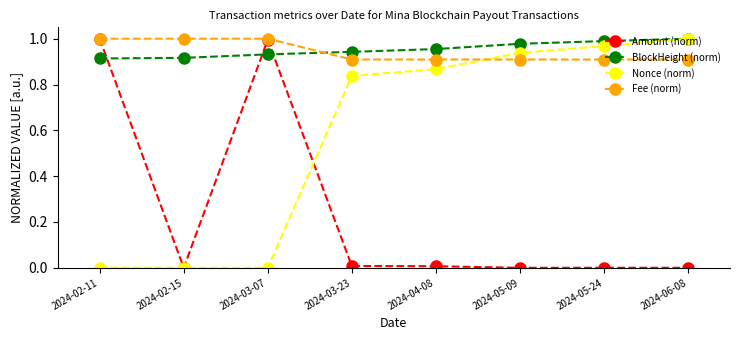

What is the sum of all Fee (norm) values?

7.5